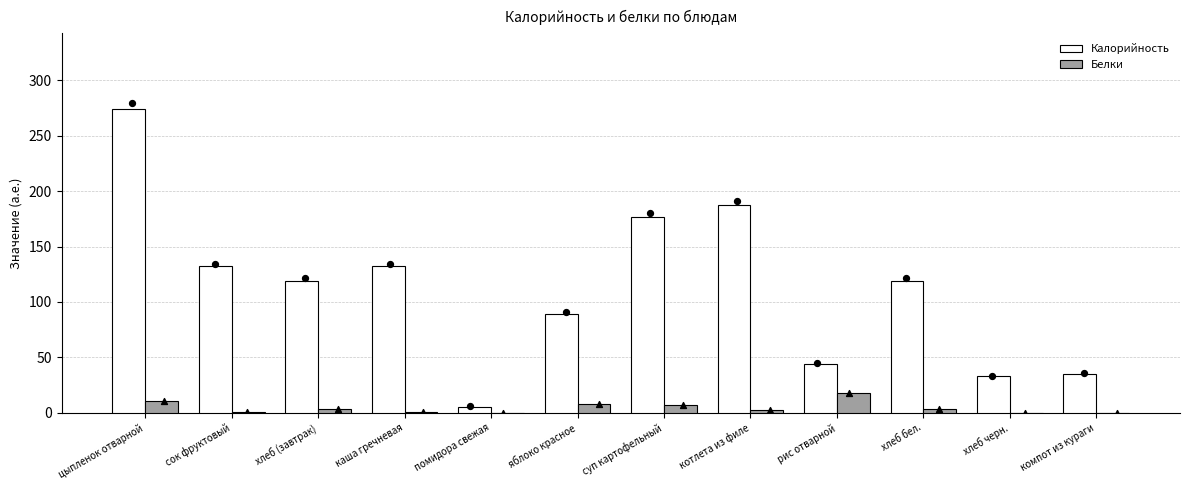

Is the value of Белки at хлеб бел. greater than the value of Калорийность at хлеб черн.?

No